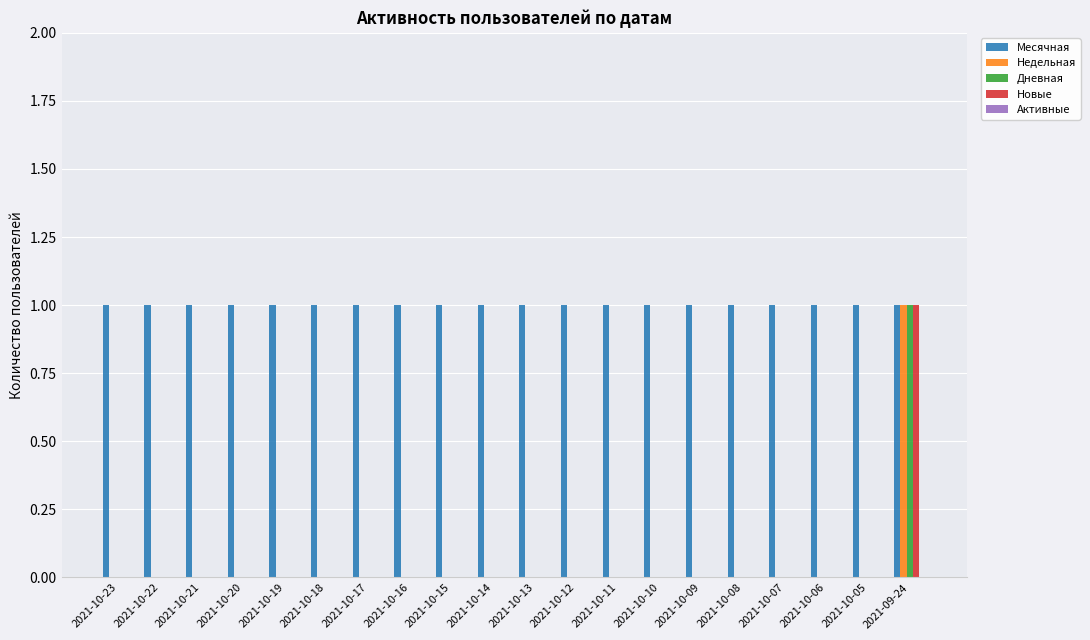

True or false: Месячная has a value of 1 at 2021-10-23.

True